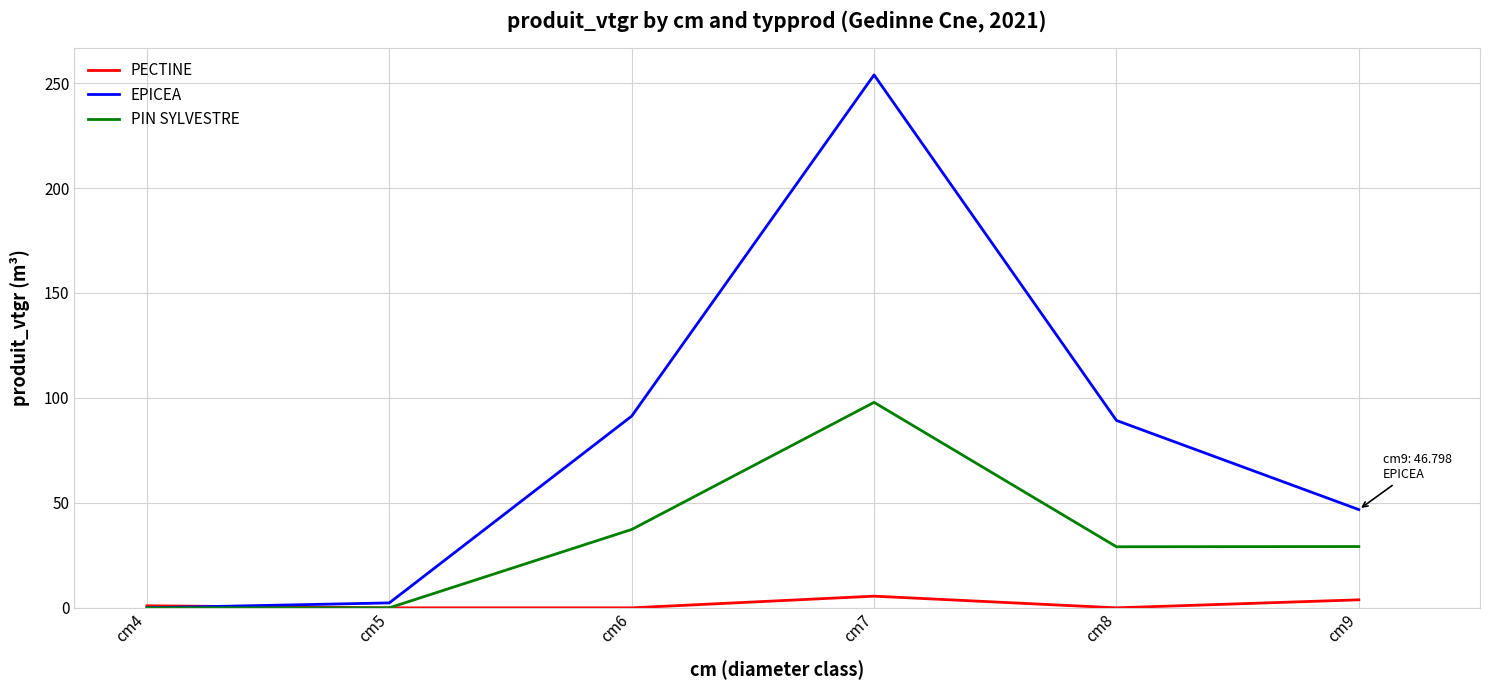

What is the maximum value shown in the chart?

253.9